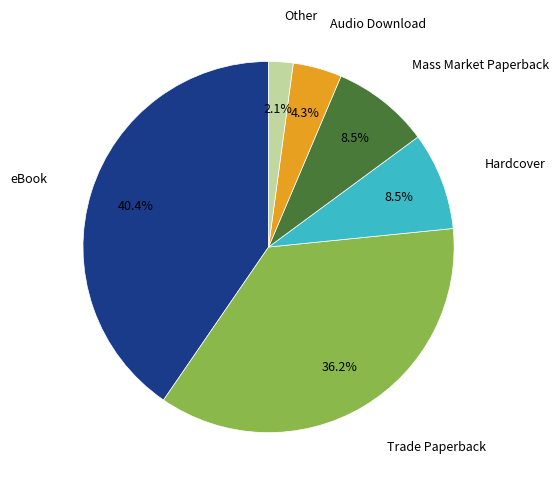

Is there a majority slice in this chart?

No